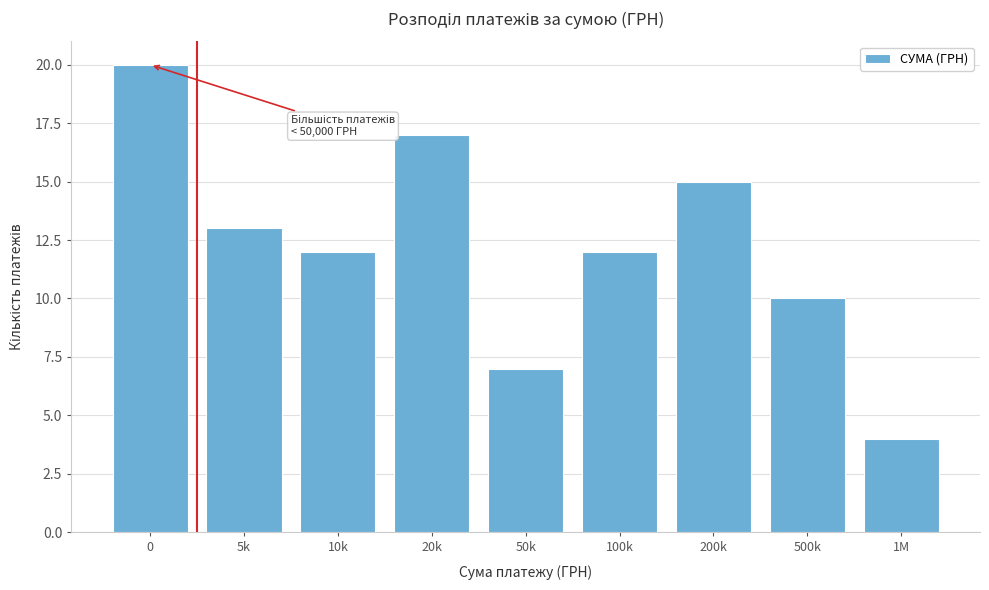

Reading left to right, extract all data points from this chart.

0=20	5k=13	10k=12	20k=17	50k=7	100k=12	200k=15	500k=10	1M=4